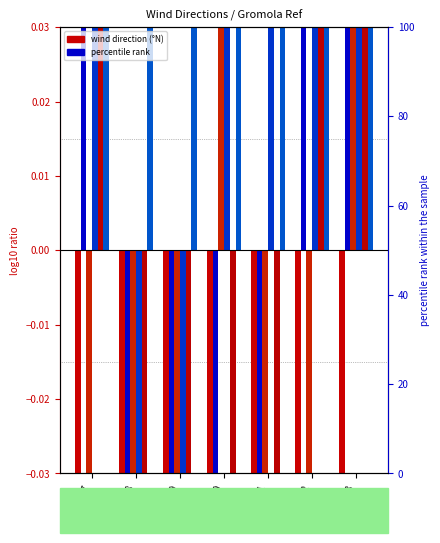

How many series are shown in this chart?

6